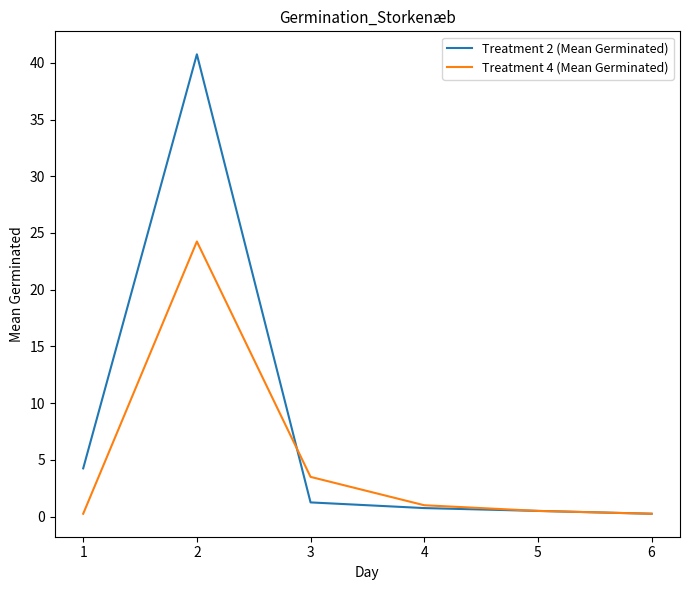

At which category does Treatment 2 (Mean Germinated) reach its first local peak?

2